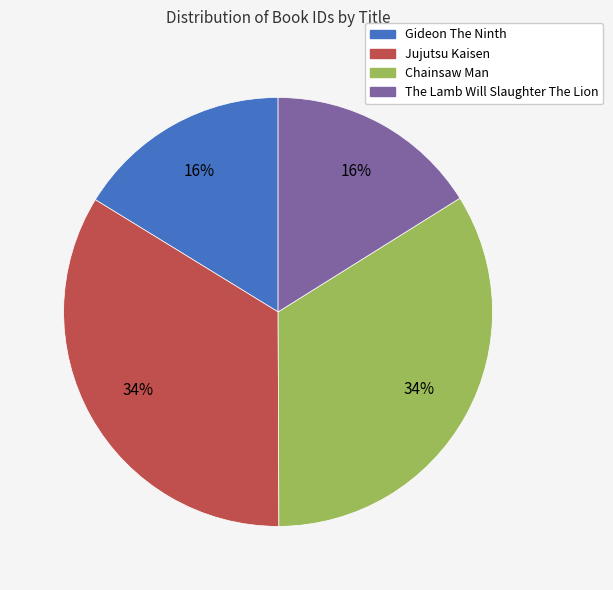

To the nearest percent, what is the difference between the Jujutsu Kaisen and The Lamb Will Slaughter The Lion slice percentages?

18%